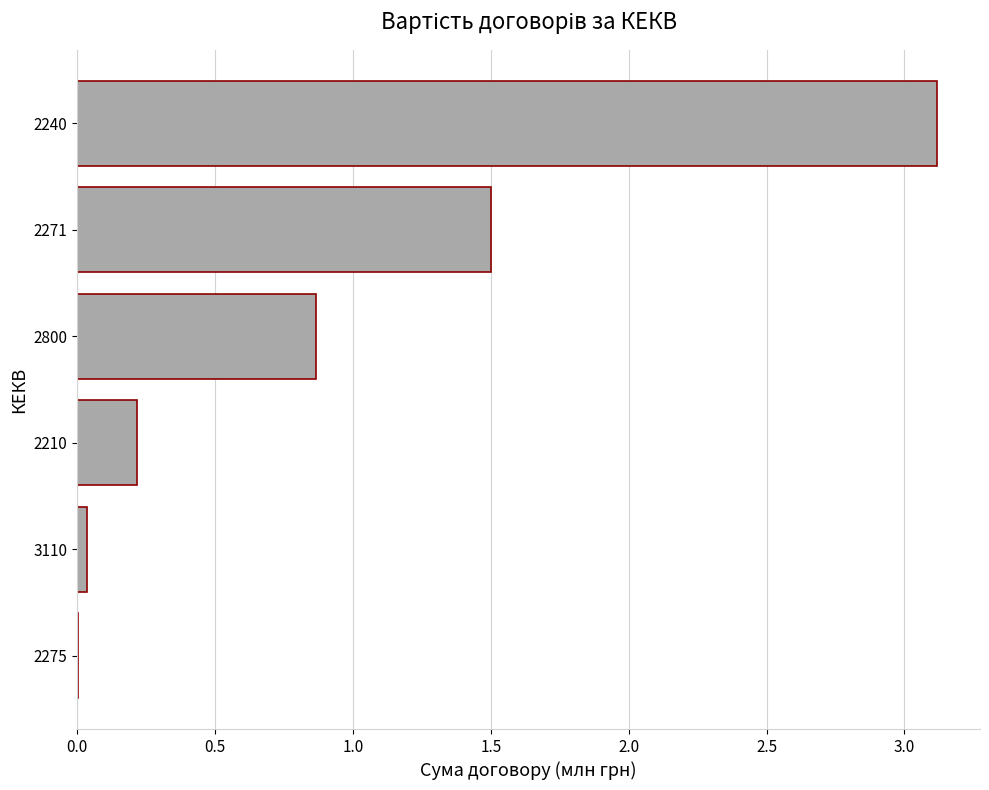

What is the sum of all values?

5.7